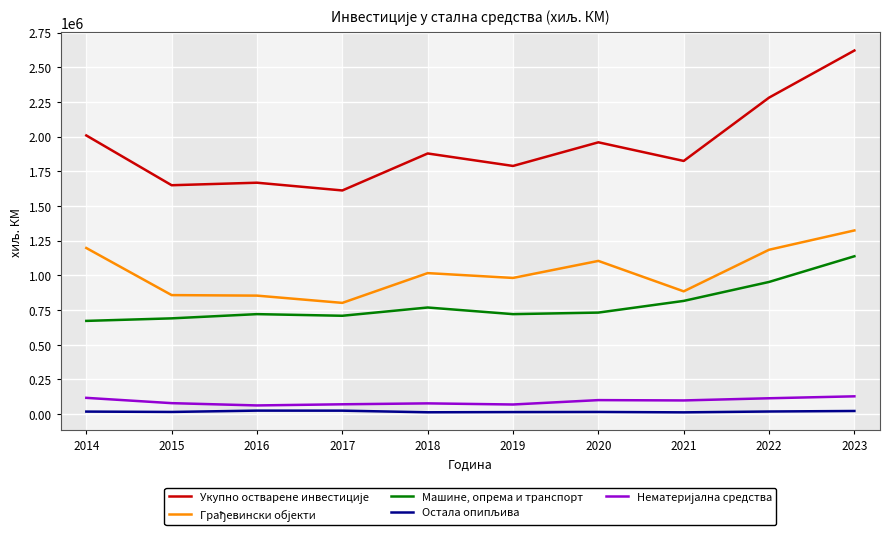

Does the chart have visible grid lines?

Yes